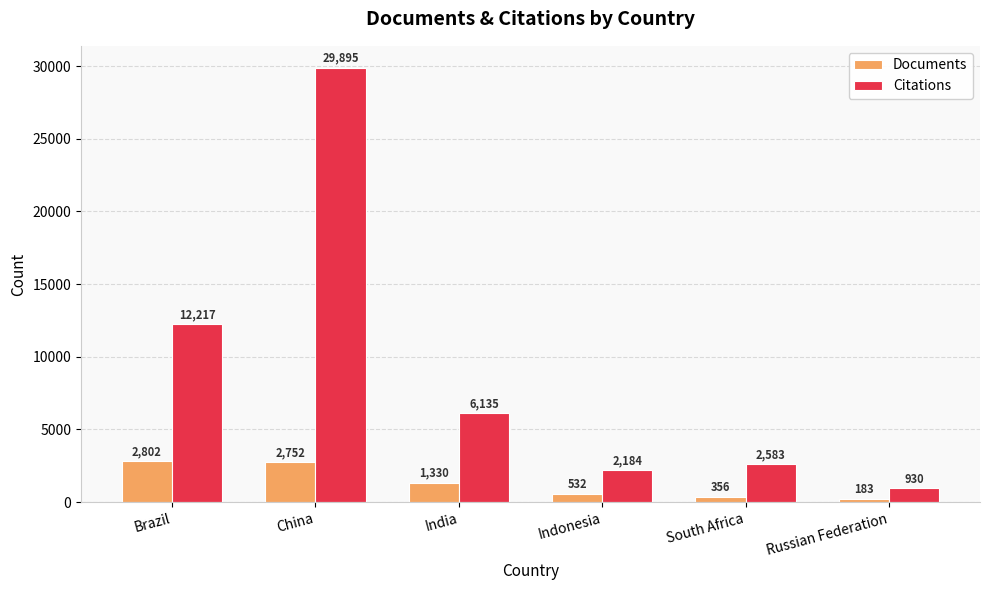

Reading right to left, what are all the values shown in this chart?

Documents: Russian Federation=183	South Africa=356	Indonesia=532	India=1330	China=2752	Brazil=2802
Citations: Russian Federation=930	South Africa=2583	Indonesia=2184	India=6135	China=29895	Brazil=12217